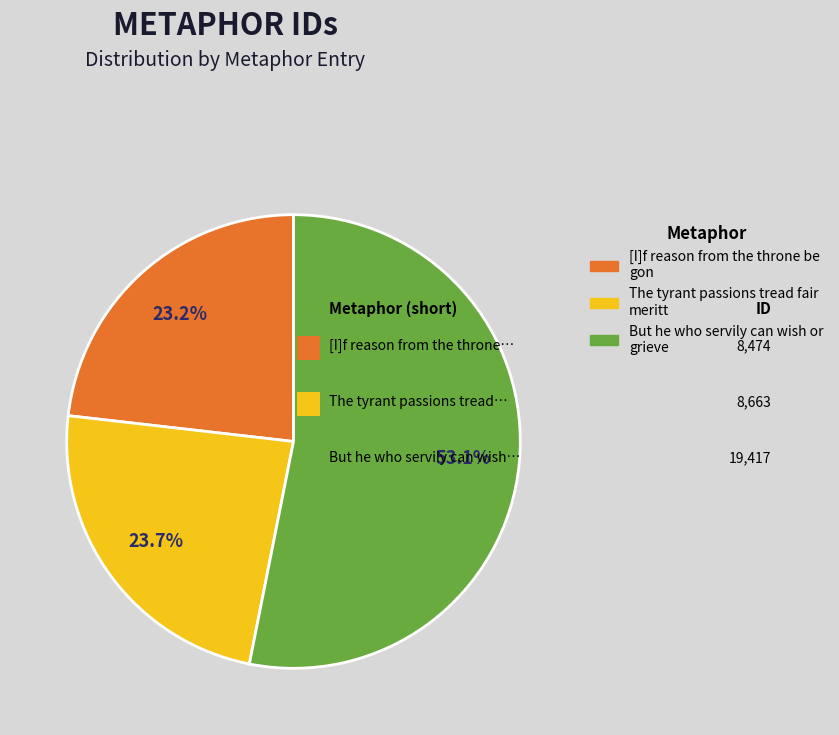

What percentage do [I]f reason from the throne be gon and The tyrant passions tread fair meritt together represent?

46.9%